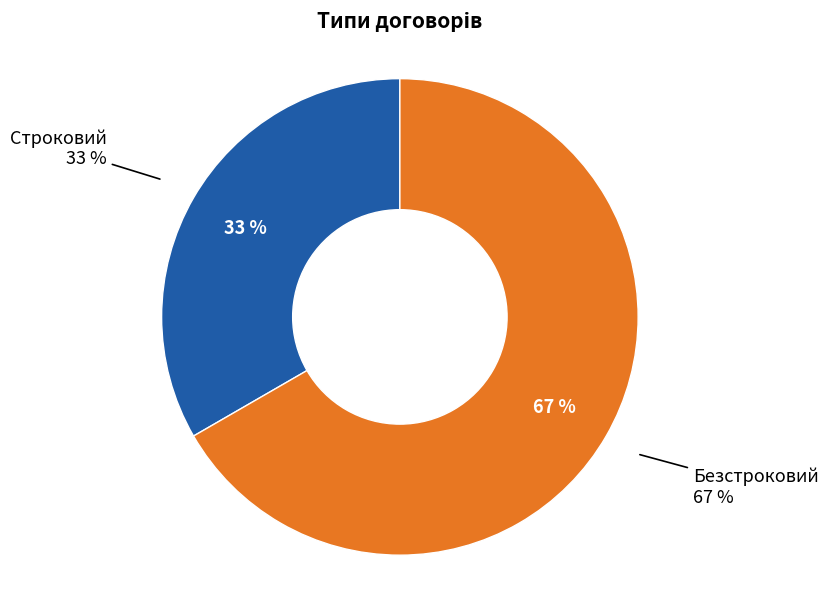

To the nearest percent, what portion does Безстроковий represent?

67%